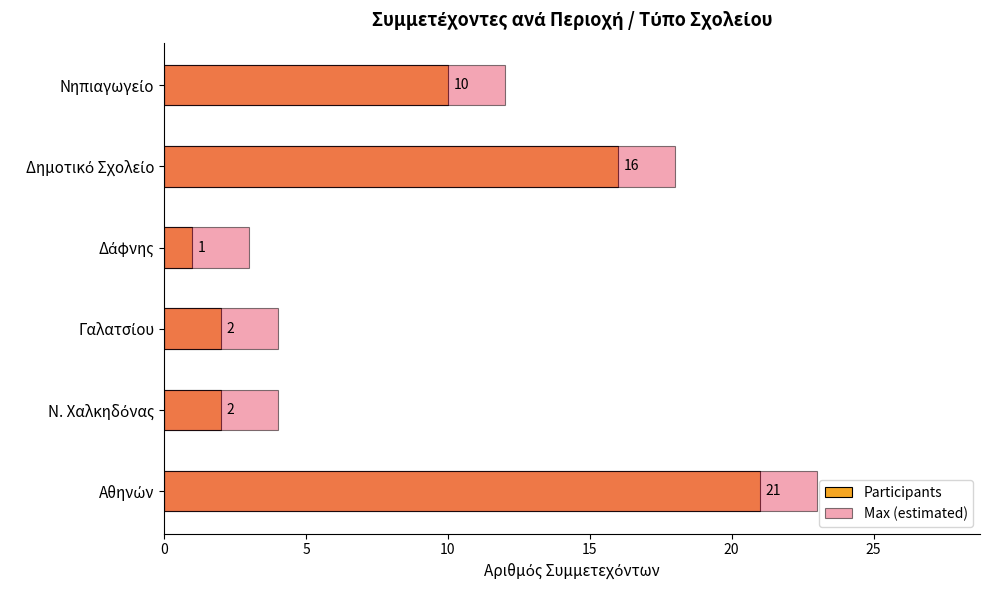

What are all the series names shown in the legend?

Participants, Max (estimated)